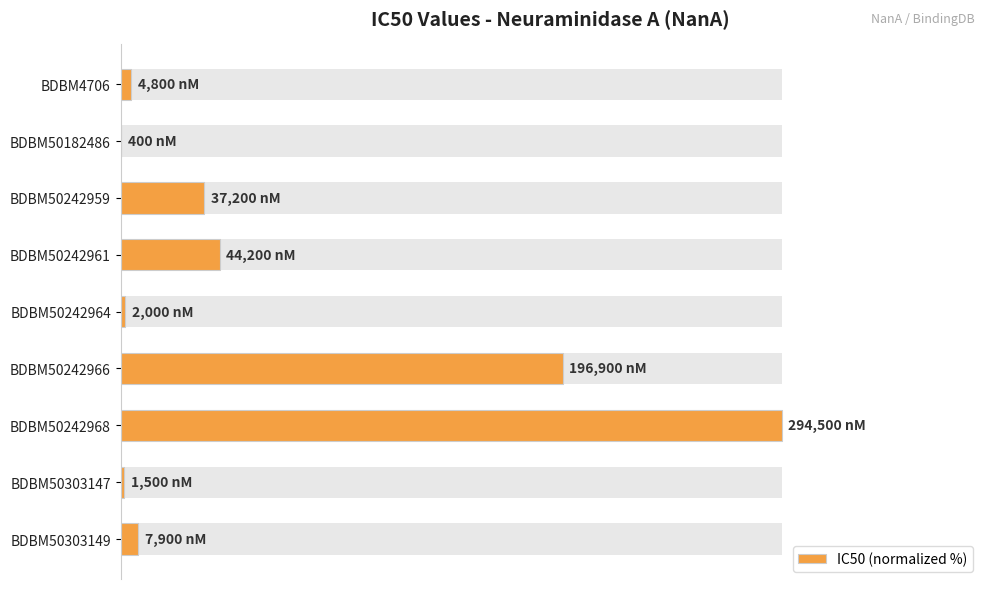

Reading left to right, extract all data points from this chart.

1.6	0.1	12.6	15.0	0.7	66.9	100.0	0.5	2.7